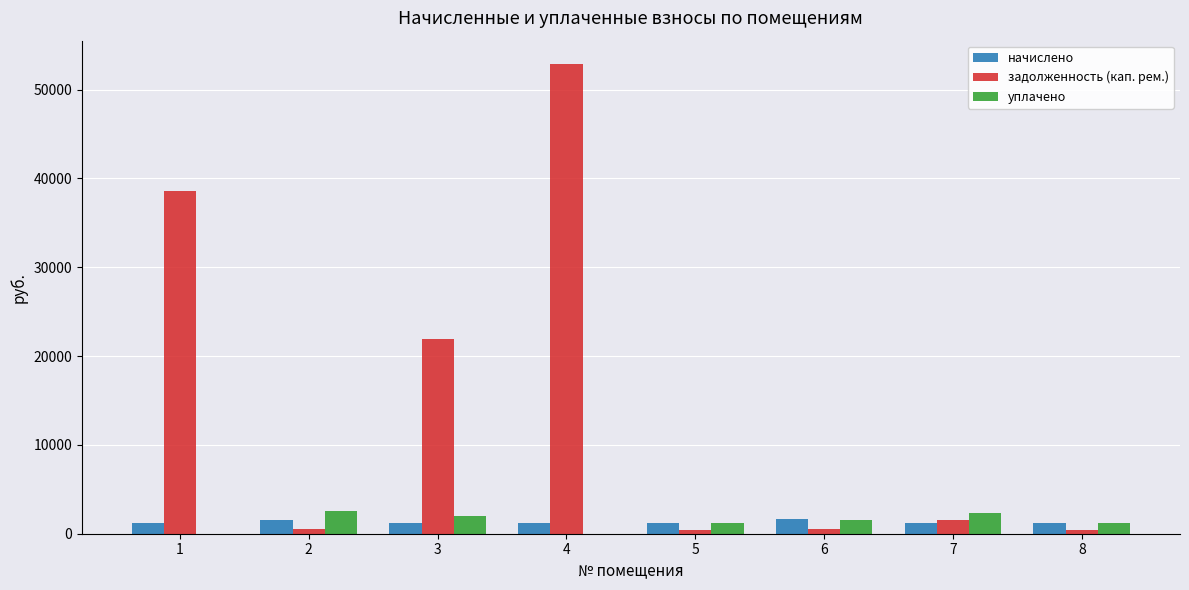

Count the number of categories in the chart.

8